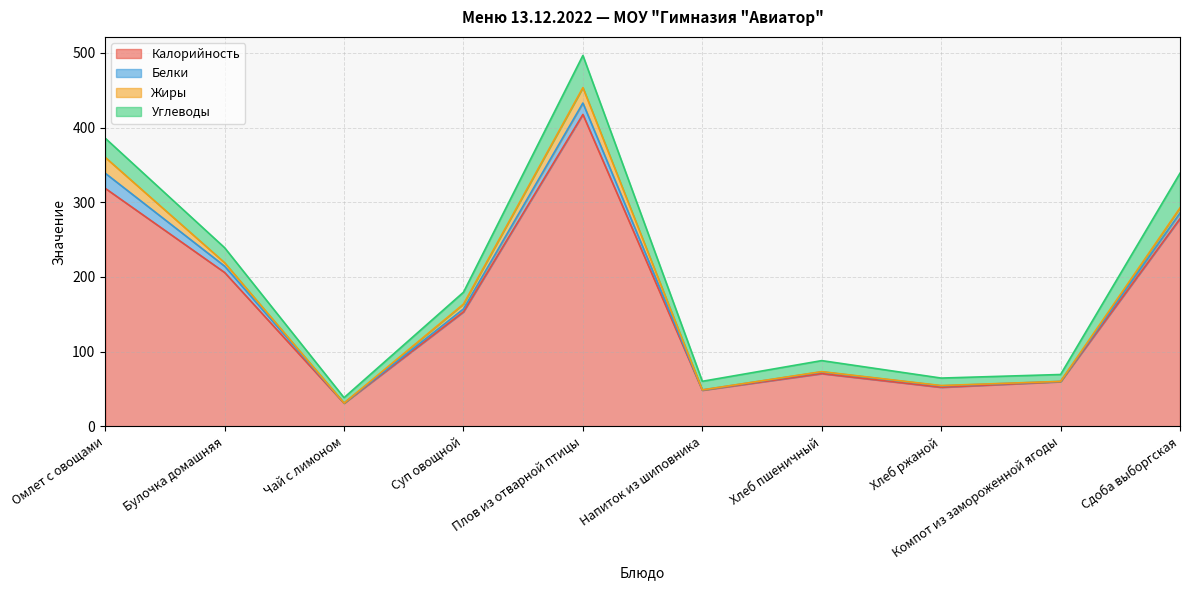

What is the label of the 10th point from the left?

Сдоба выборгская